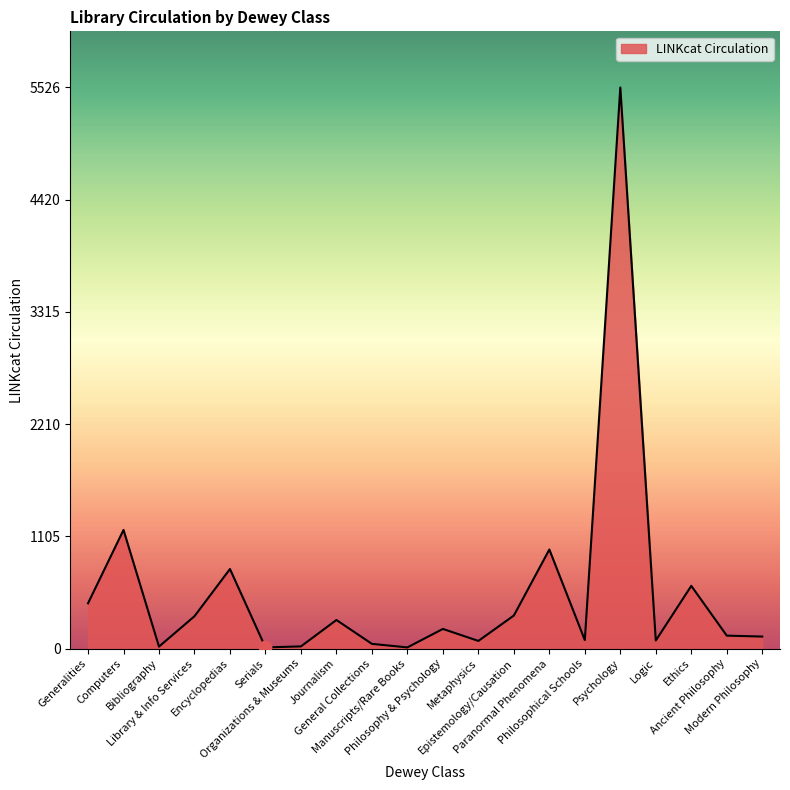

What is the ratio of the value at Library & Info Services to the value at Computers?

0.3